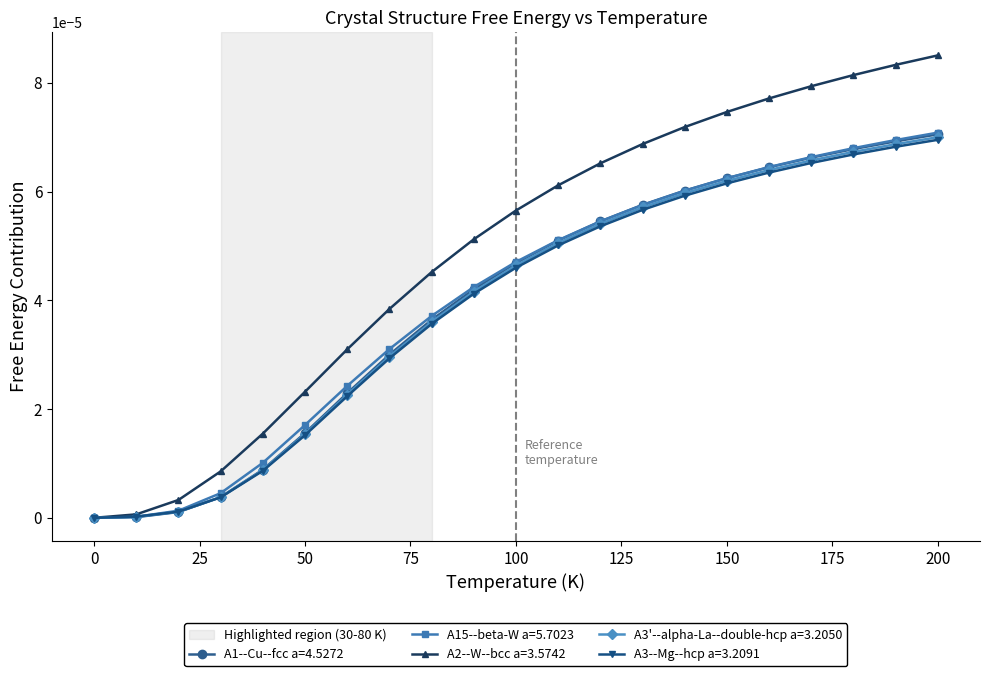

Which series has the widest spread of values?

A2--W--bcc a=3.5742